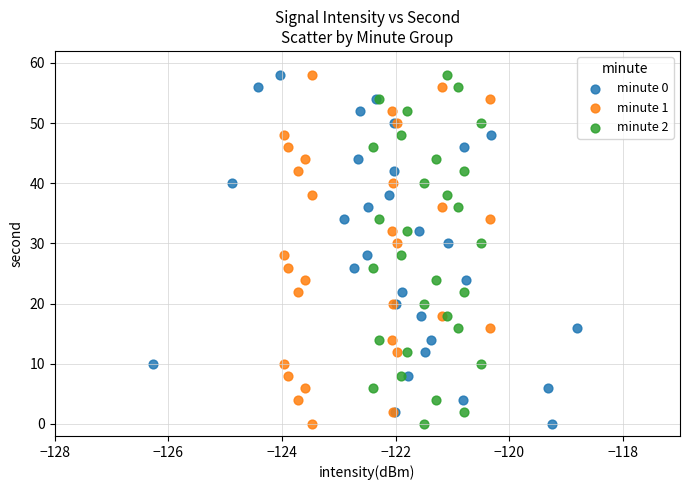

What are all the series names shown in the legend?

minute 0, minute 1, minute 2